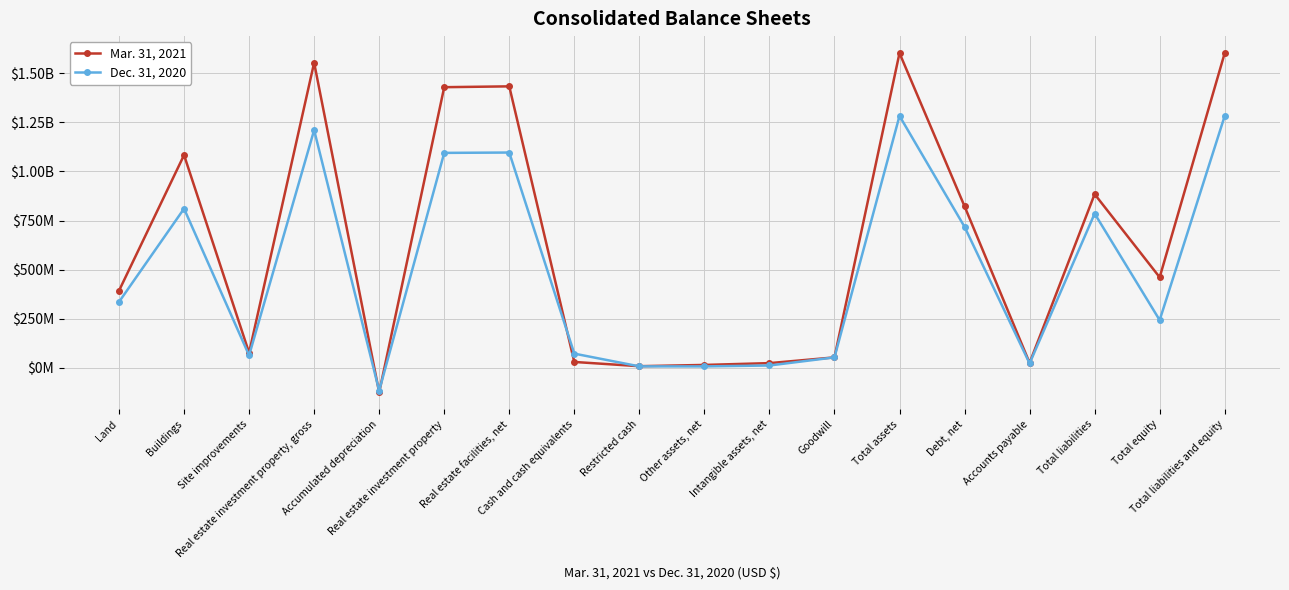

What are all the series names shown in the legend?

Mar. 31, 2021, Dec. 31, 2020